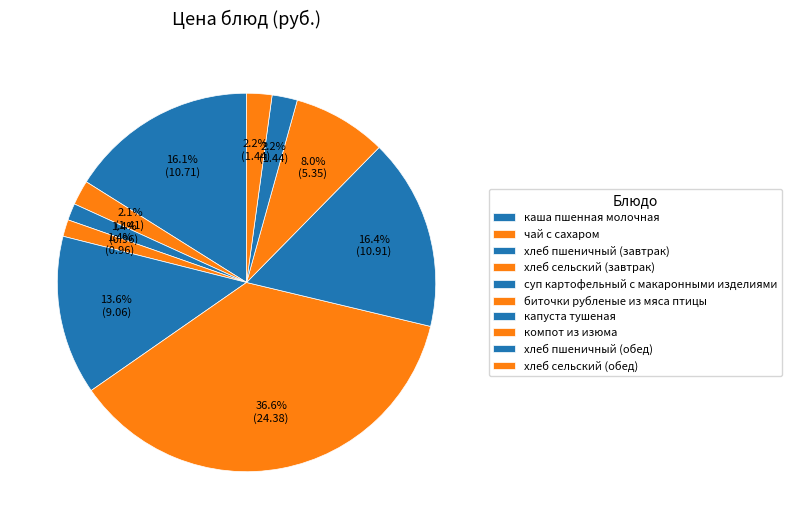

Does чай с сахаром account for over 50% of the chart?

No